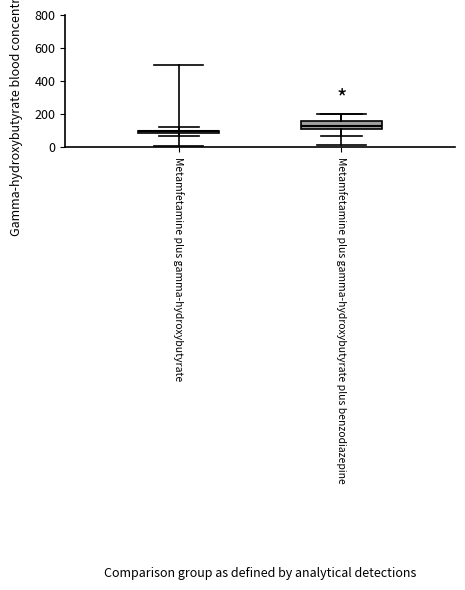

Where does the lower whisker of the box for Metamfetamine plus gamma-hydroxybutyrate plus benzodiazepine end on the y-axis? The values are not printed on the chart, so give them approximately, as read against the axis.

80